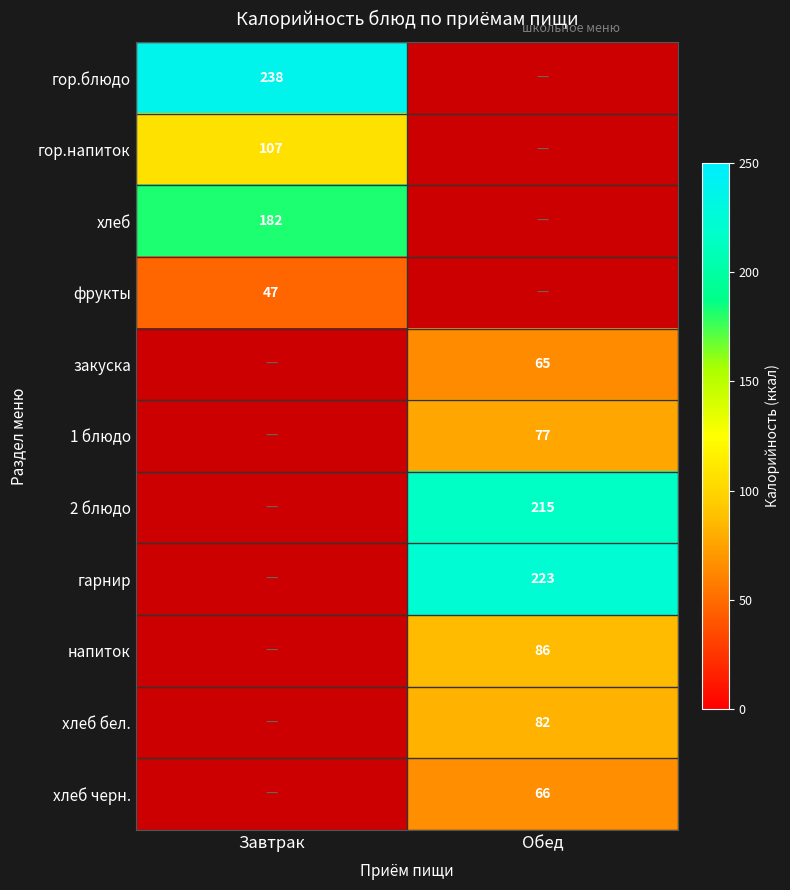

Count the number of data series in this chart.

11